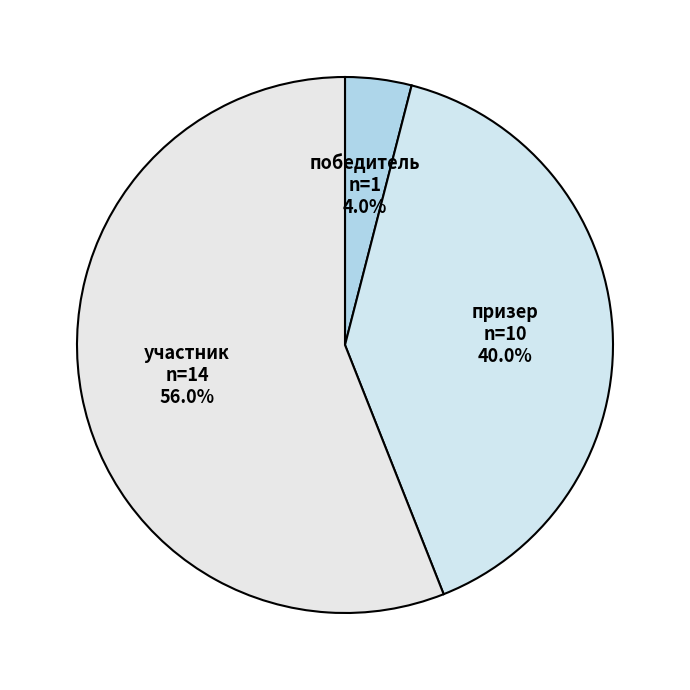

Rank the categories by value from lowest to highest.

победитель, призер, участник